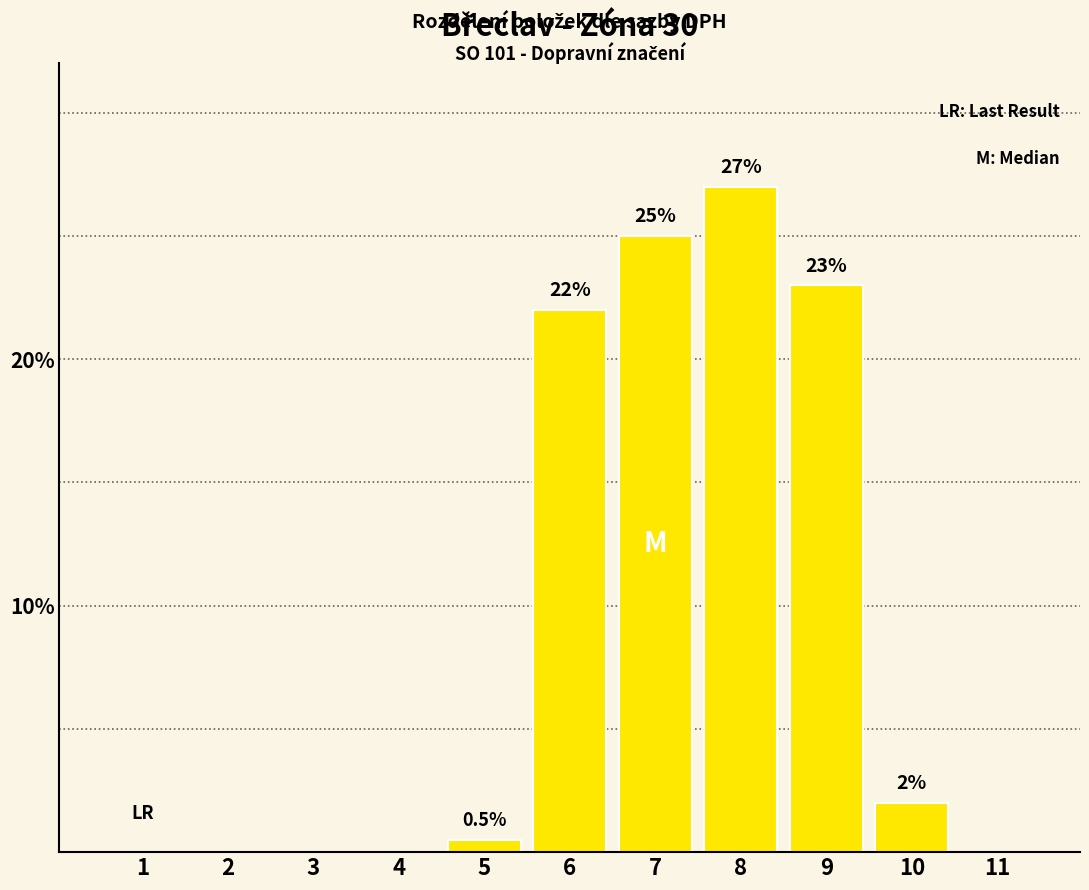

Reading left to right, extract all data points from this chart.

1=0.0	2=0.0	3=0.0	4=0.0	5=0.5	6=22.0	7=25.0	8=27.0	9=23.0	10=2.0	11=0.0